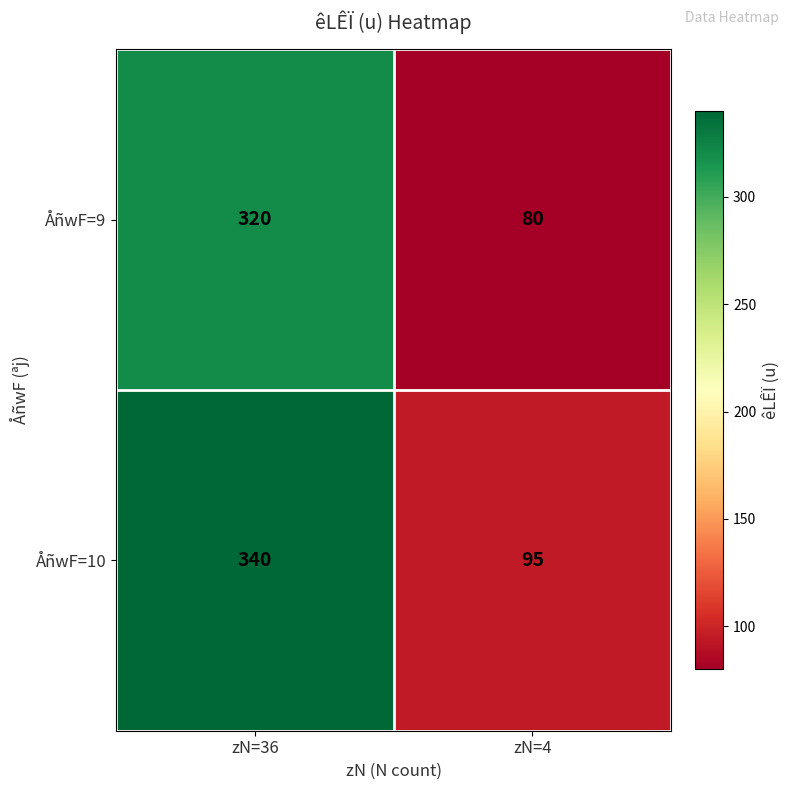

List the series in order of their overall mean, highest first.

ÅñwF=10, ÅñwF=9